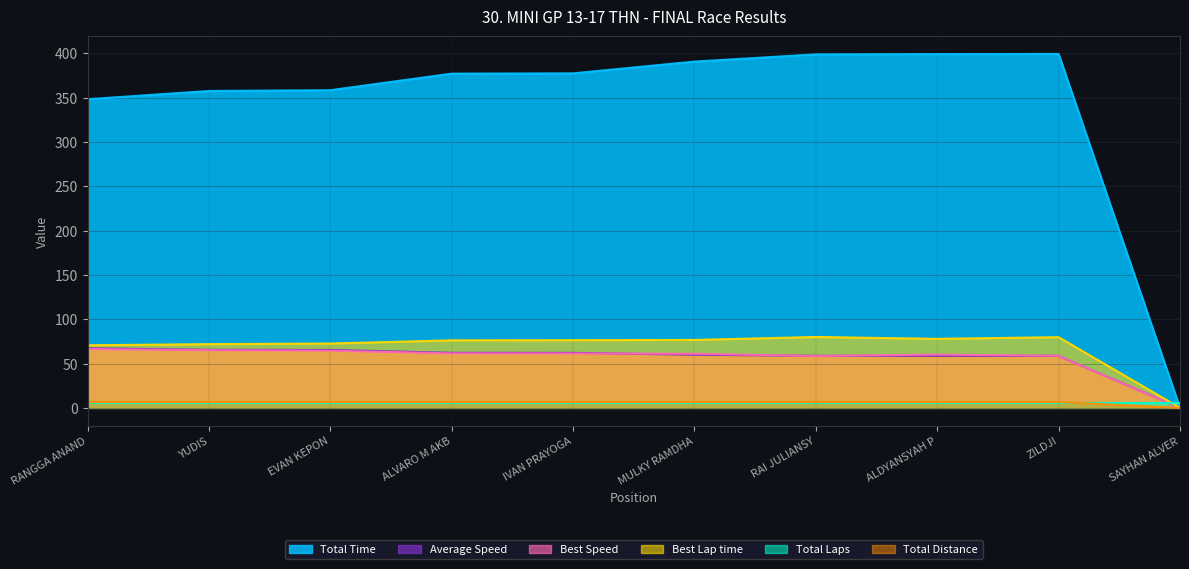

How many data points in Best Speed are less than 61?

4